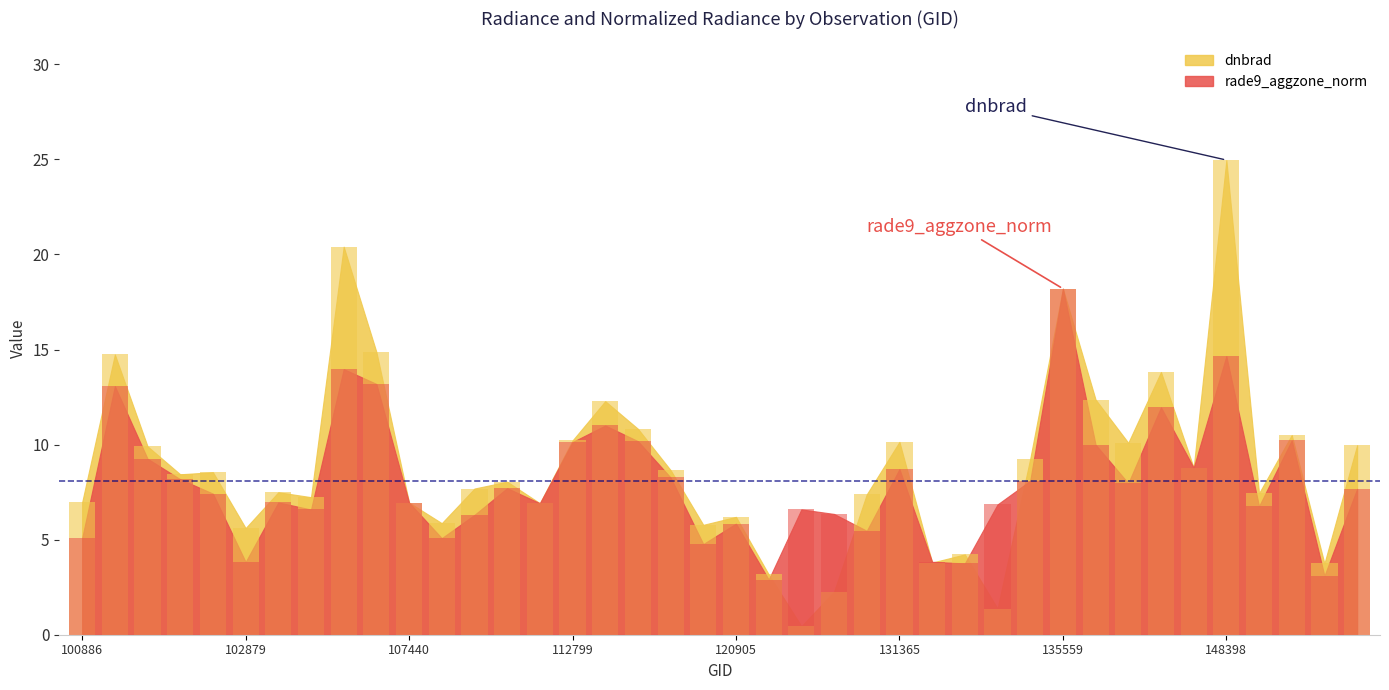

What are all the series names shown in the legend?

dnbrad (bars), rade9_aggzone_norm (bars)